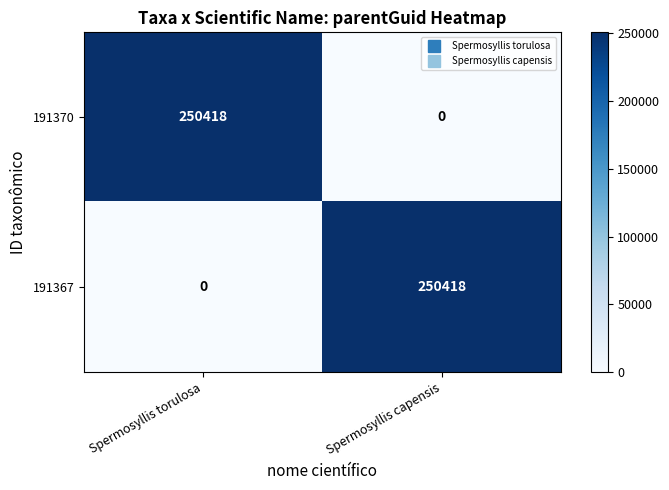

At which label is 191367 closest to 125209?

Spermosyllis torulosa